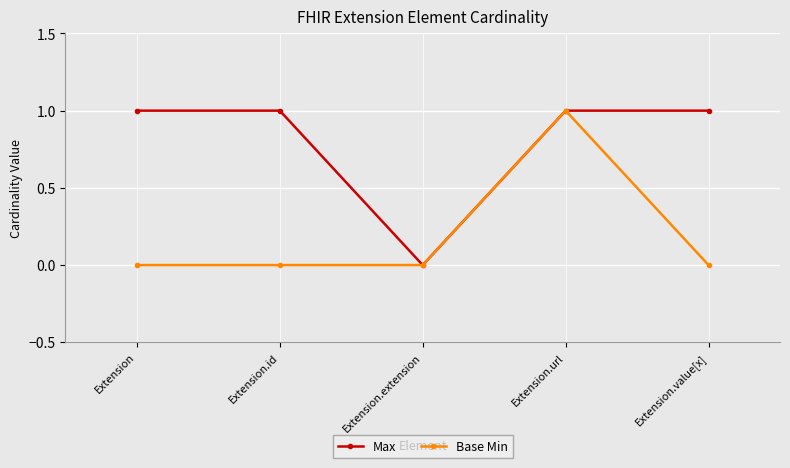

Count the number of data series in this chart.

2